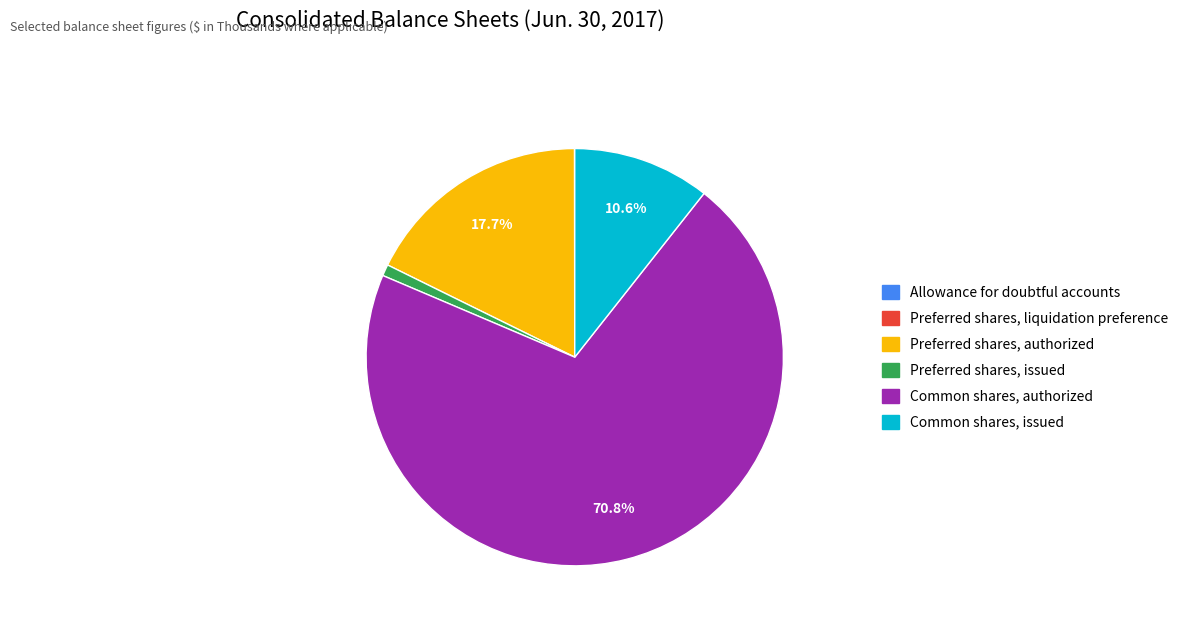

Between Preferred shares, issued and Preferred shares, authorized, which is larger?

Preferred shares, authorized